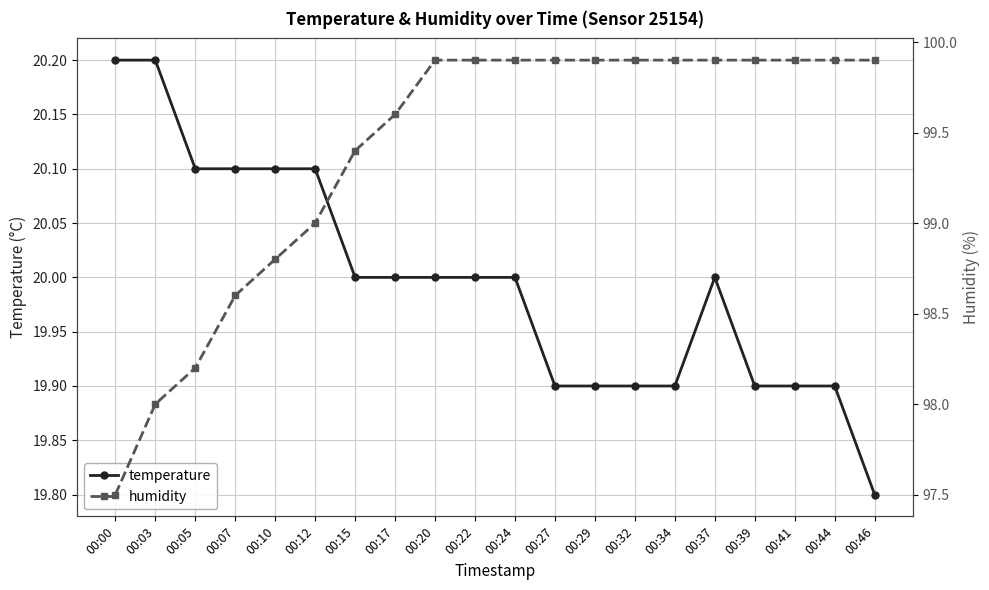

True or false: humidity and temperature intersect in this chart.

False